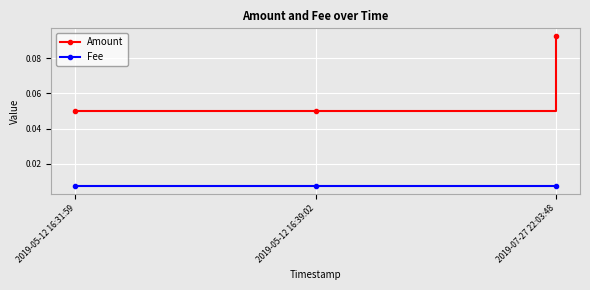

Which series has the largest range (max minus min)?

Amount